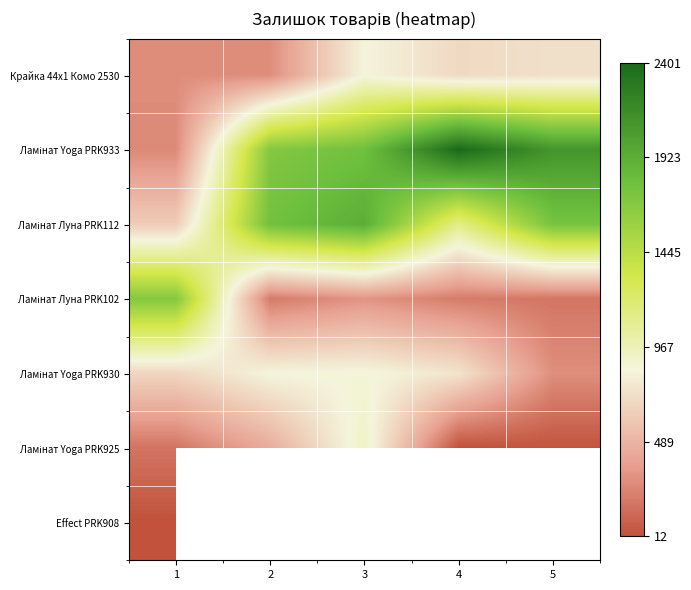

At how many categories does at least one series exceed 808?

5